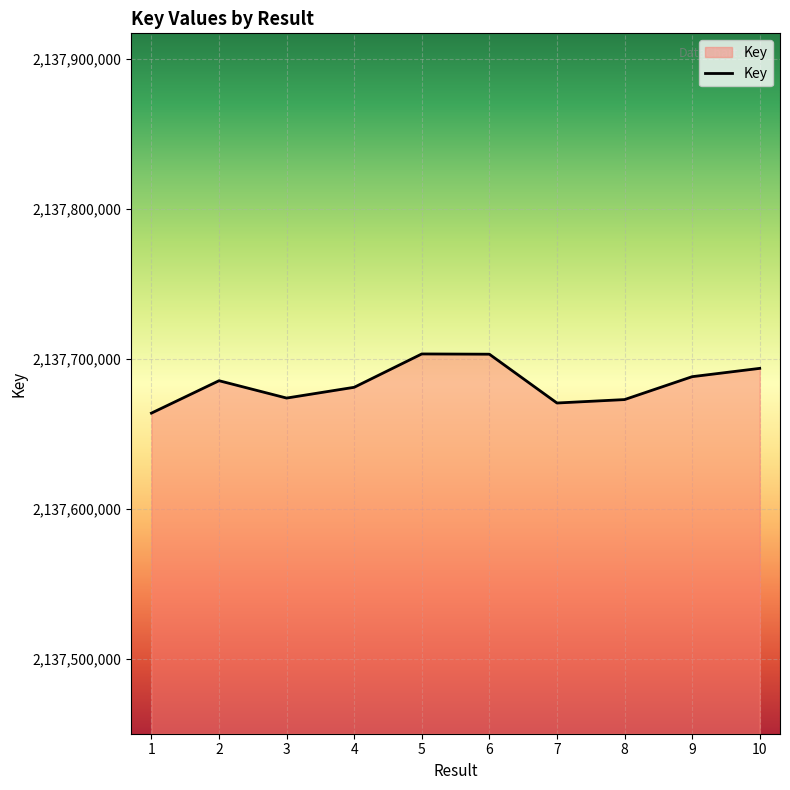

The value at 7 is 524361477. True or false?

False